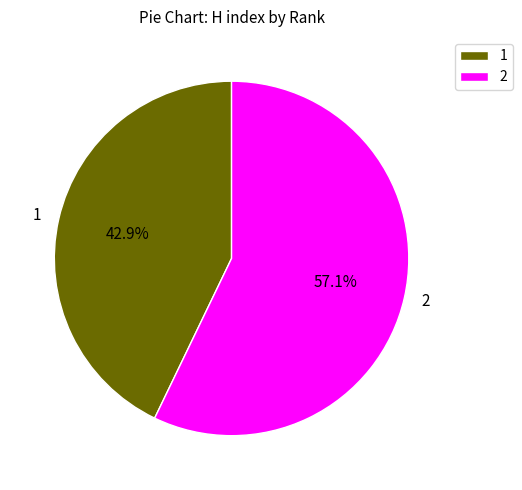

What is the ratio of the value at 2 to the value at 1?

1.3